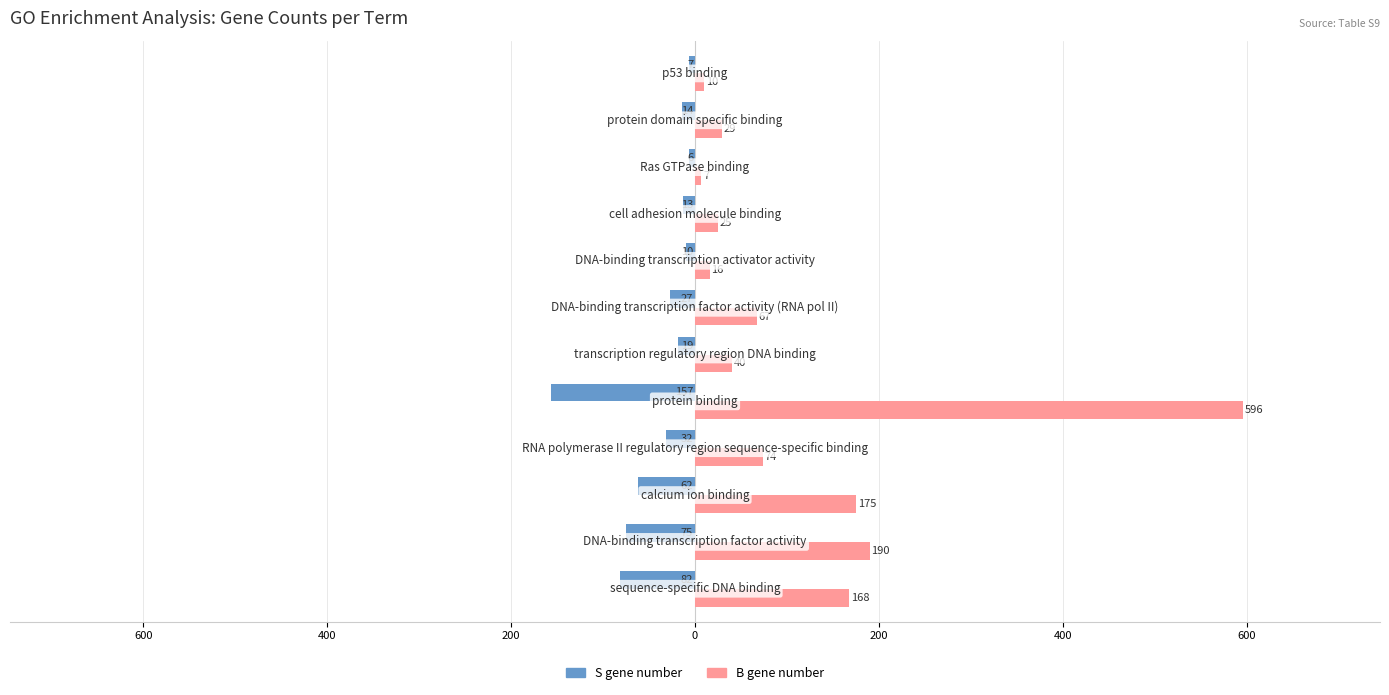

What is the sum of all B gene number values?

1397